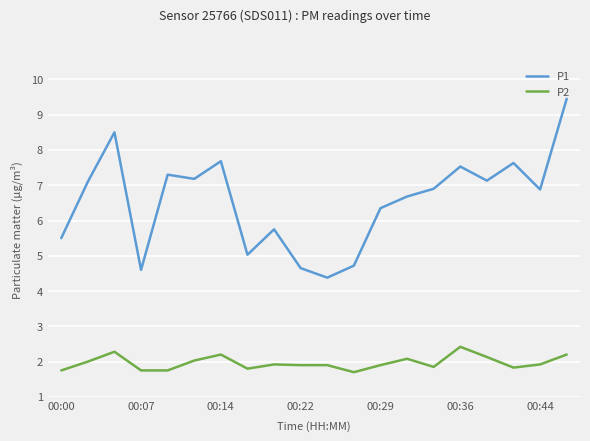

What is the average value of the P2 series?

2.0